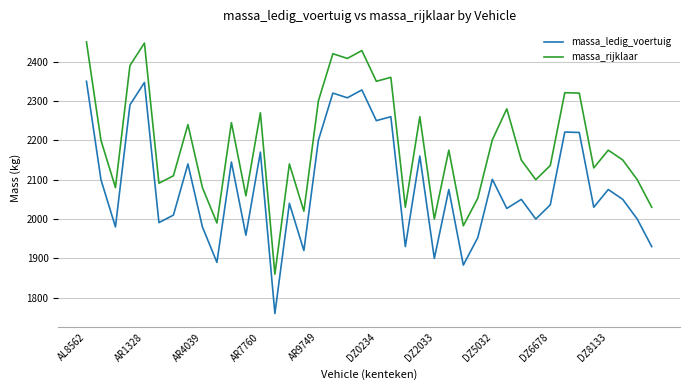

List the series in order of their peak value, highest first.

massa_rijklaar, massa_ledig_voertuig